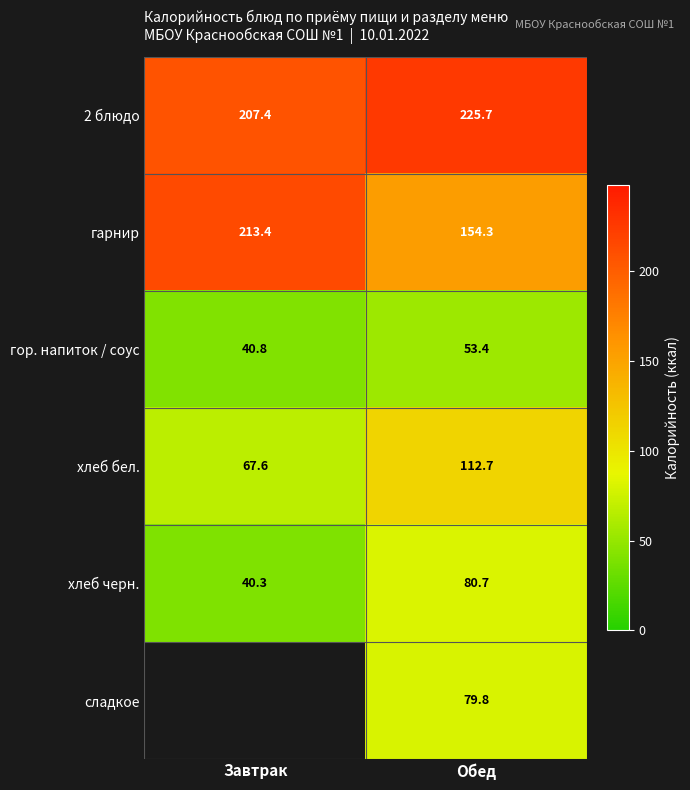

The value of гор. напиток / соус at Завтрак is 40.8. True or false?

True